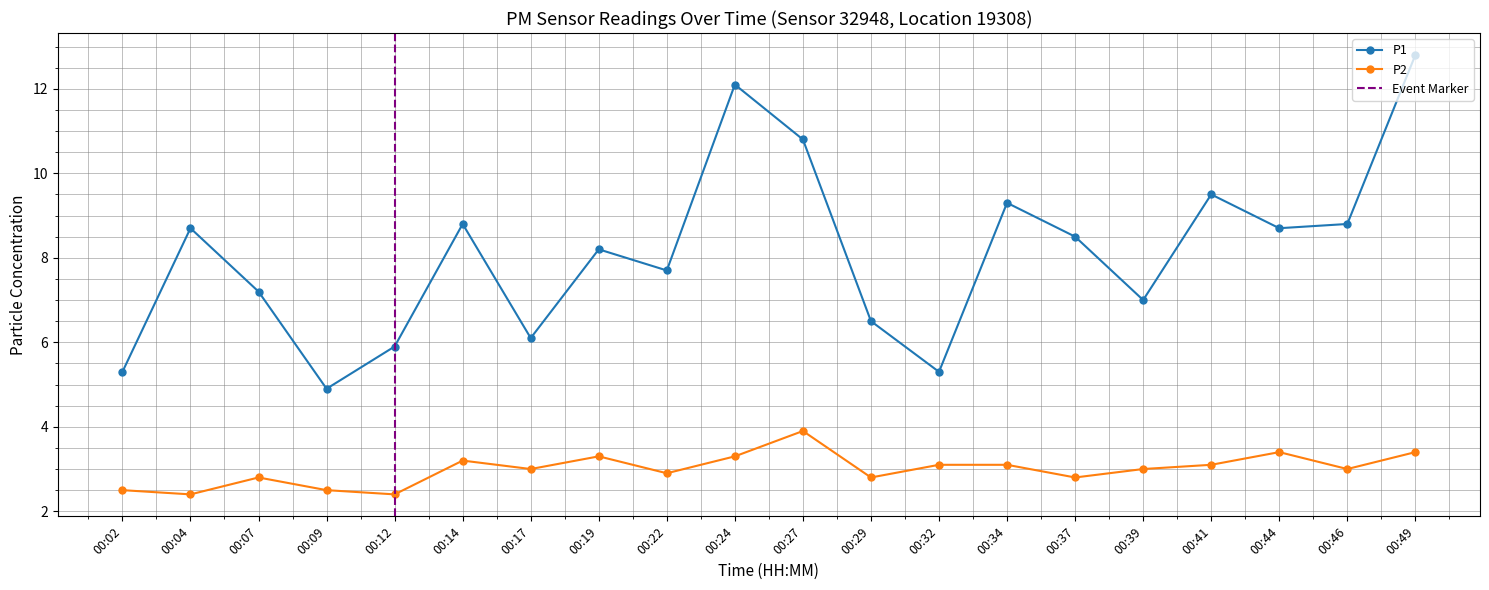

At which label does P2 first exceed 3?

00:14